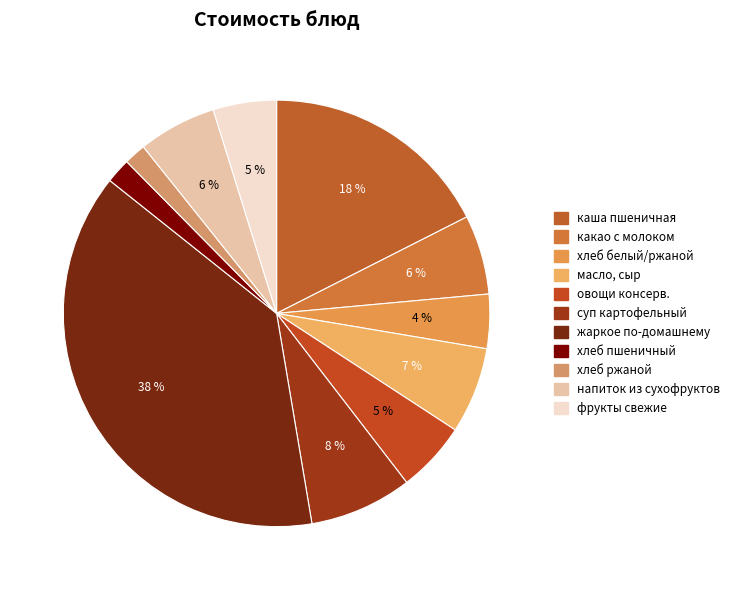

Which category has the biggest portion of the pie?

жаркое по-домашнему